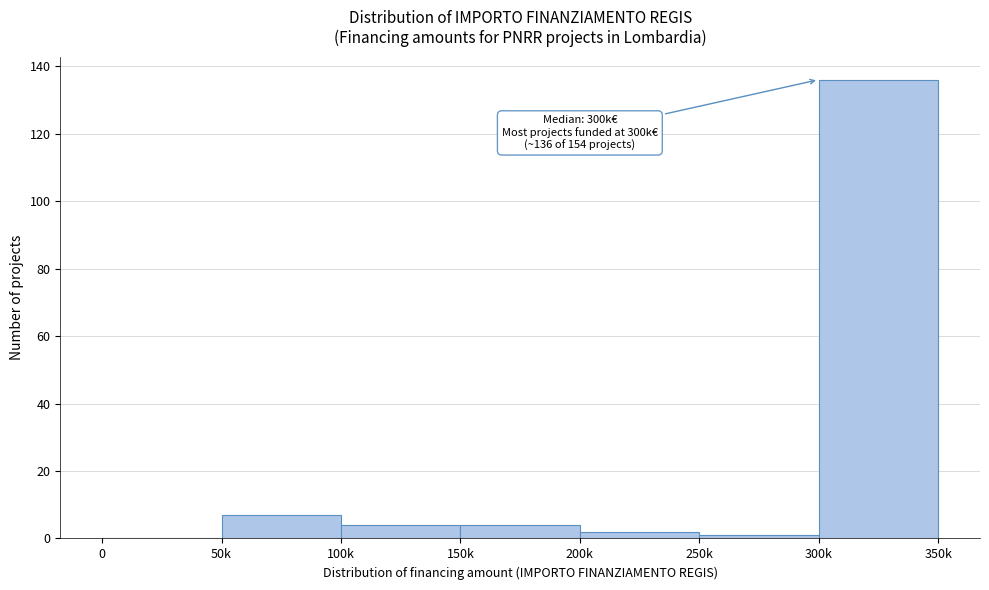

Reading right to left, transcribe all the data shown in this chart.

300k=136	250k=1	200k=2	150k=4	100k=4	50k=7	0=0